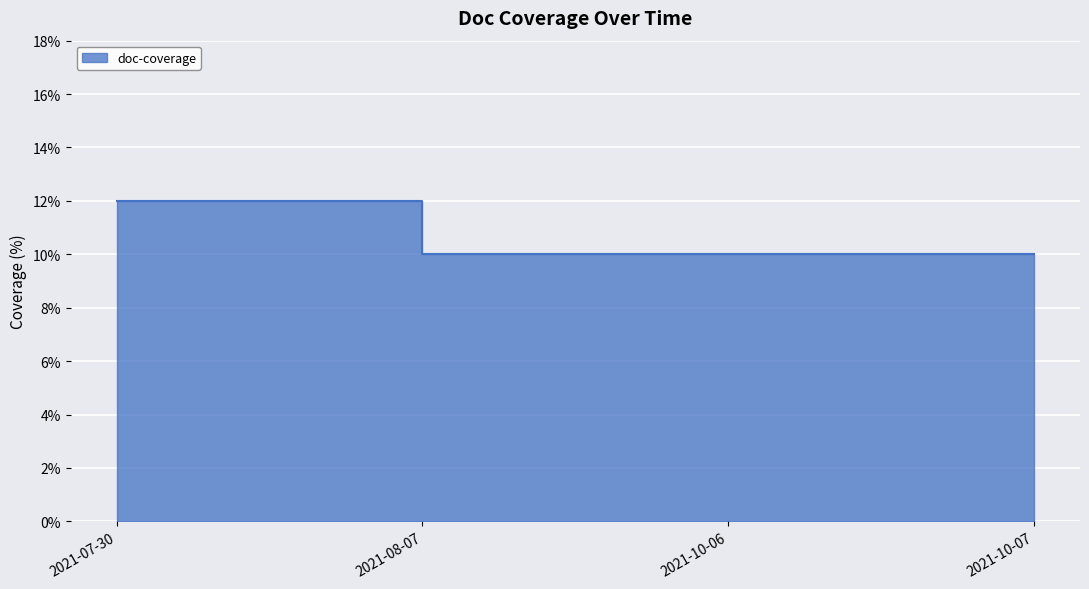

List the labels in order of value, largest first.

2021-07-30, 2021-08-07, 2021-10-06, 2021-10-07